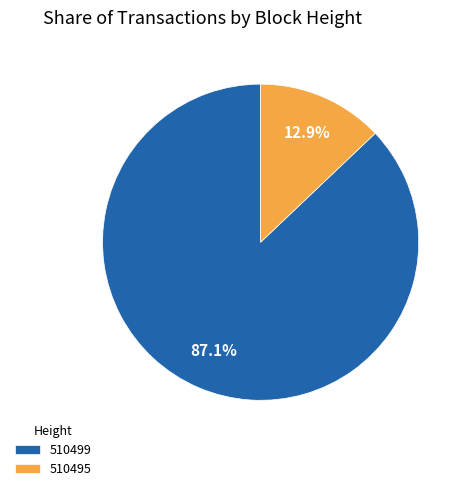

To the nearest percent, what is the average slice percentage?

50%